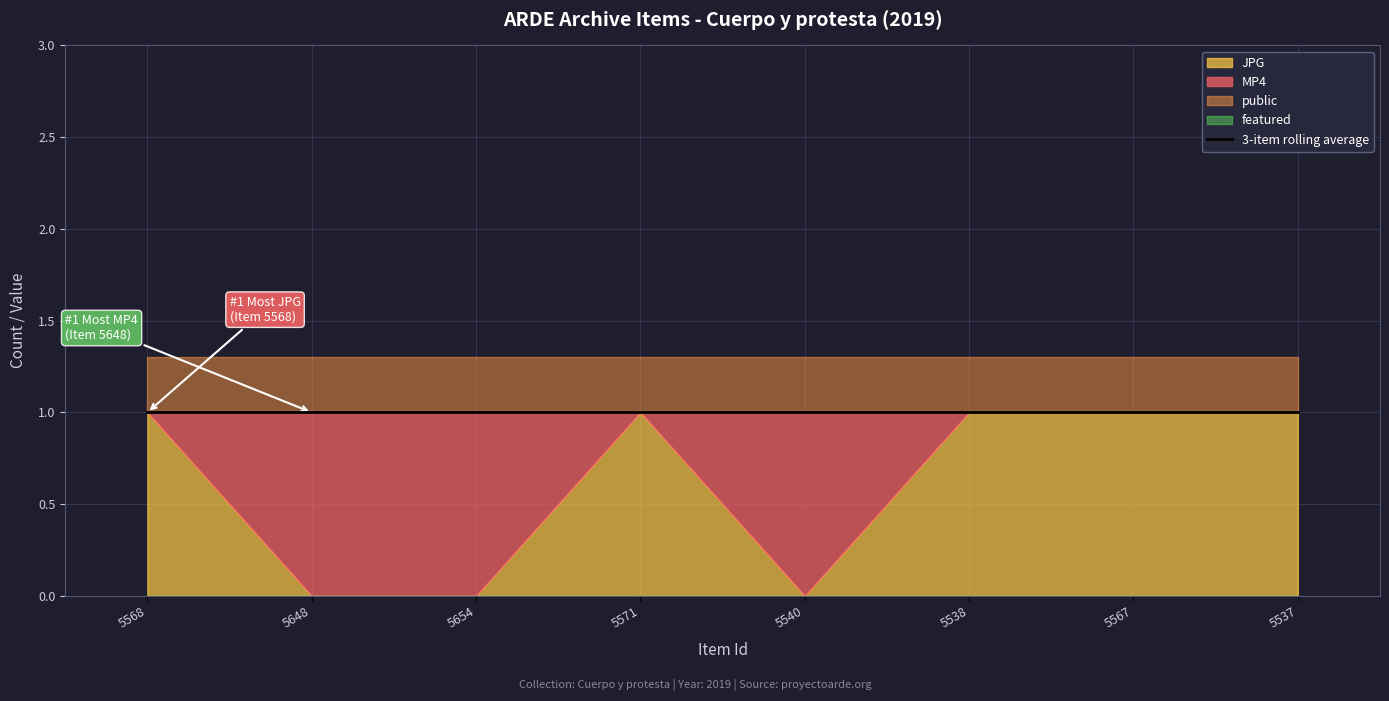

What is the label of the 3rd point from the right?

5538